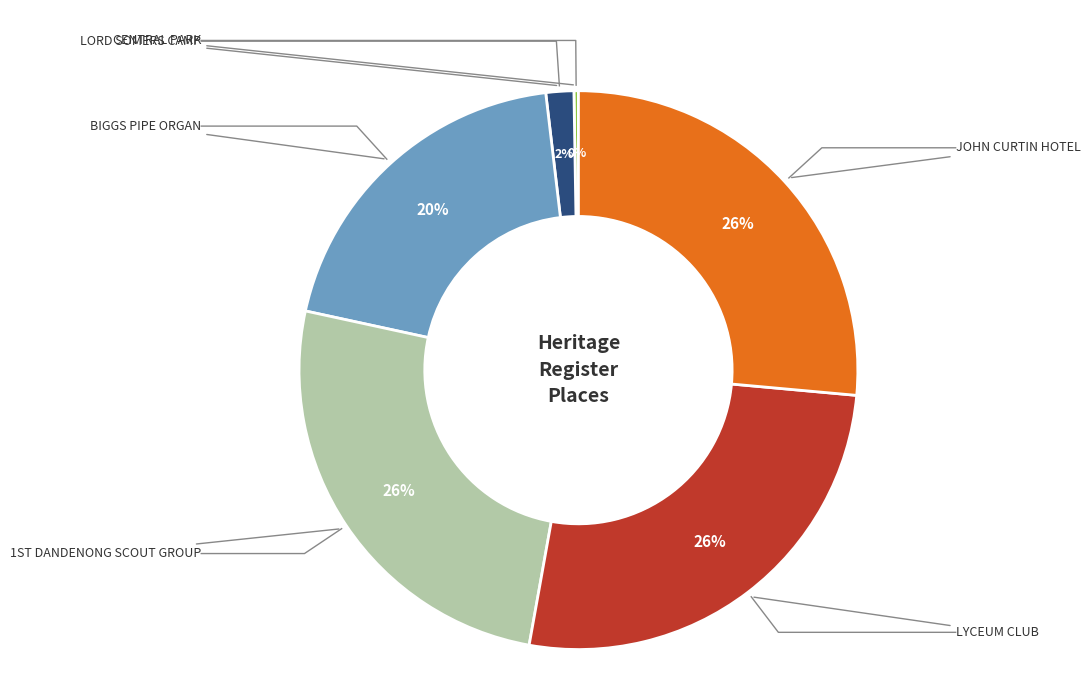

True or false: CENTRAL PARK accounts for 0% of the total.

True